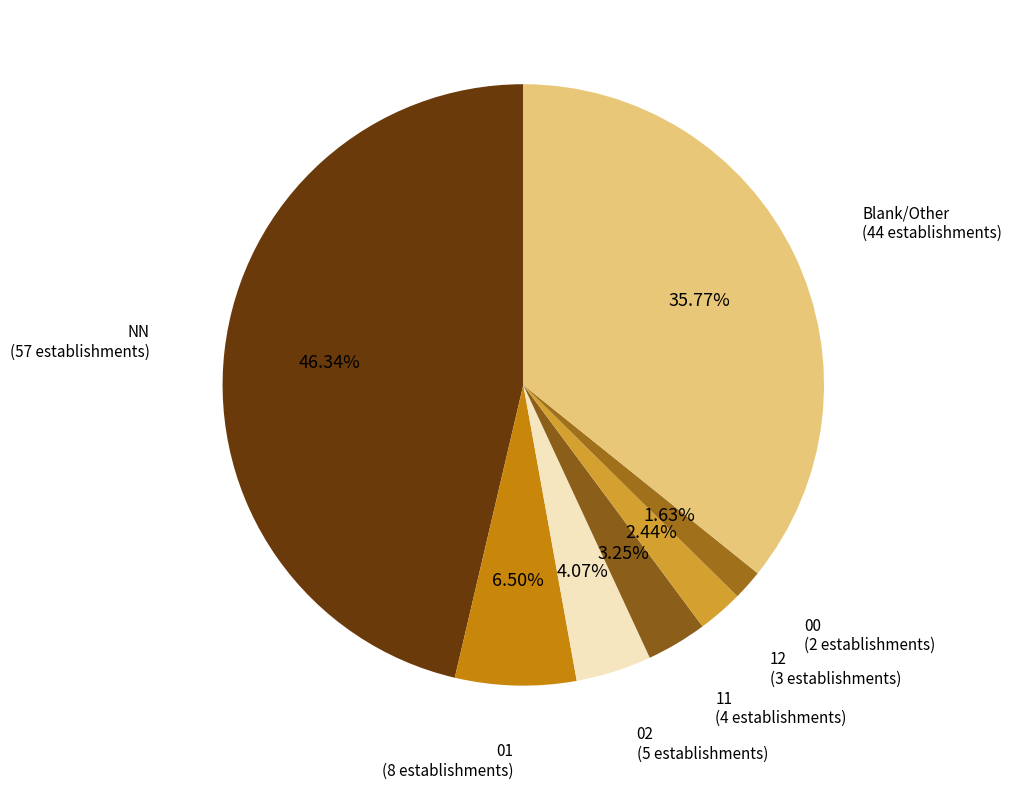

Count the number of slices in the pie.

7